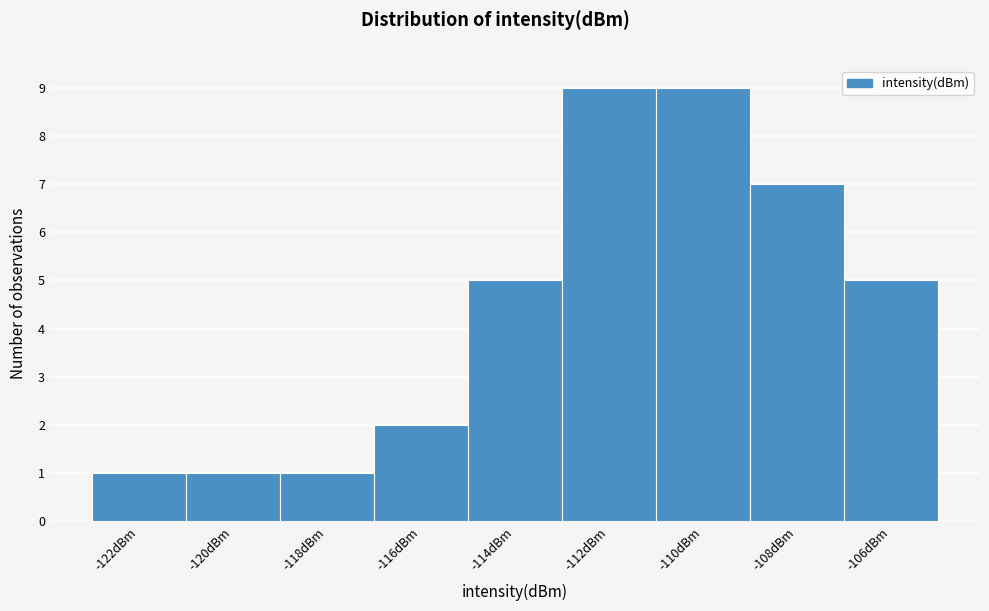

Reading left to right, transcribe all the data shown in this chart.

-122dBm=1	-120dBm=1	-118dBm=1	-116dBm=2	-114dBm=5	-112dBm=9	-110dBm=9	-108dBm=7	-106dBm=5